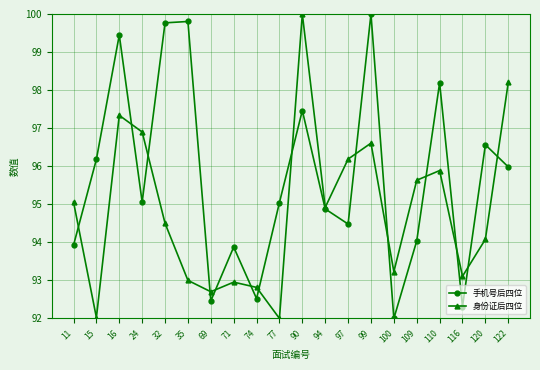

What is the value of the 手机号后四位 point at the 5th from the left?

99.8